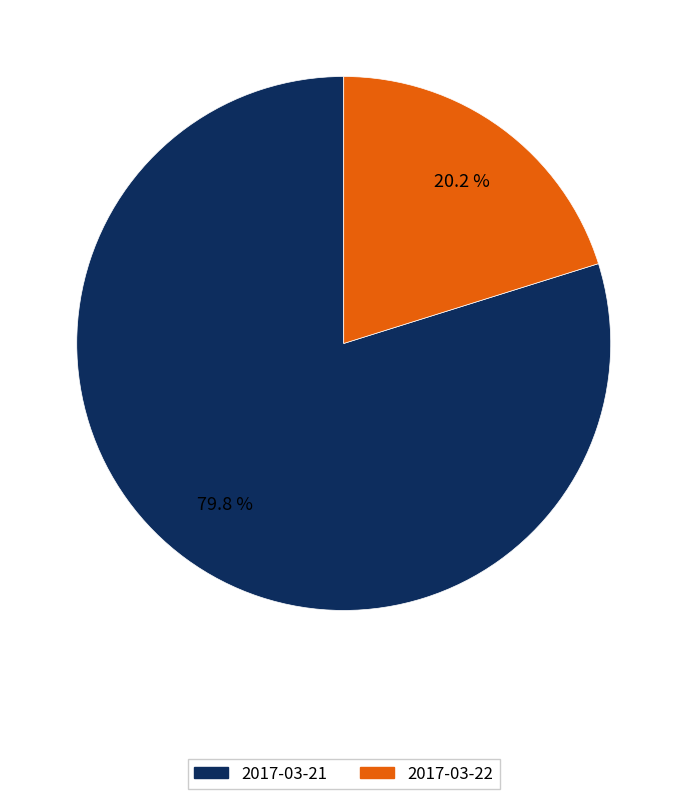

Rank the categories by value from highest to lowest.

2017-03-21, 2017-03-22